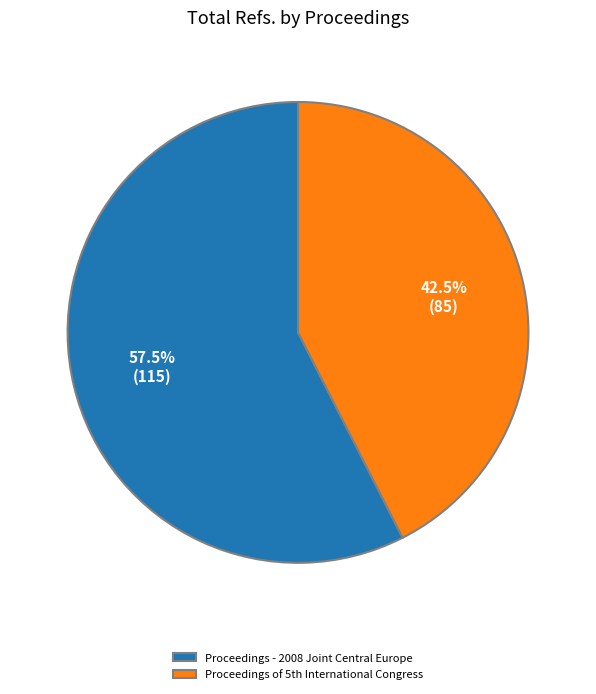

Which slice represents more than half of the pie?

Proceedings - 2008 Joint Central Europe